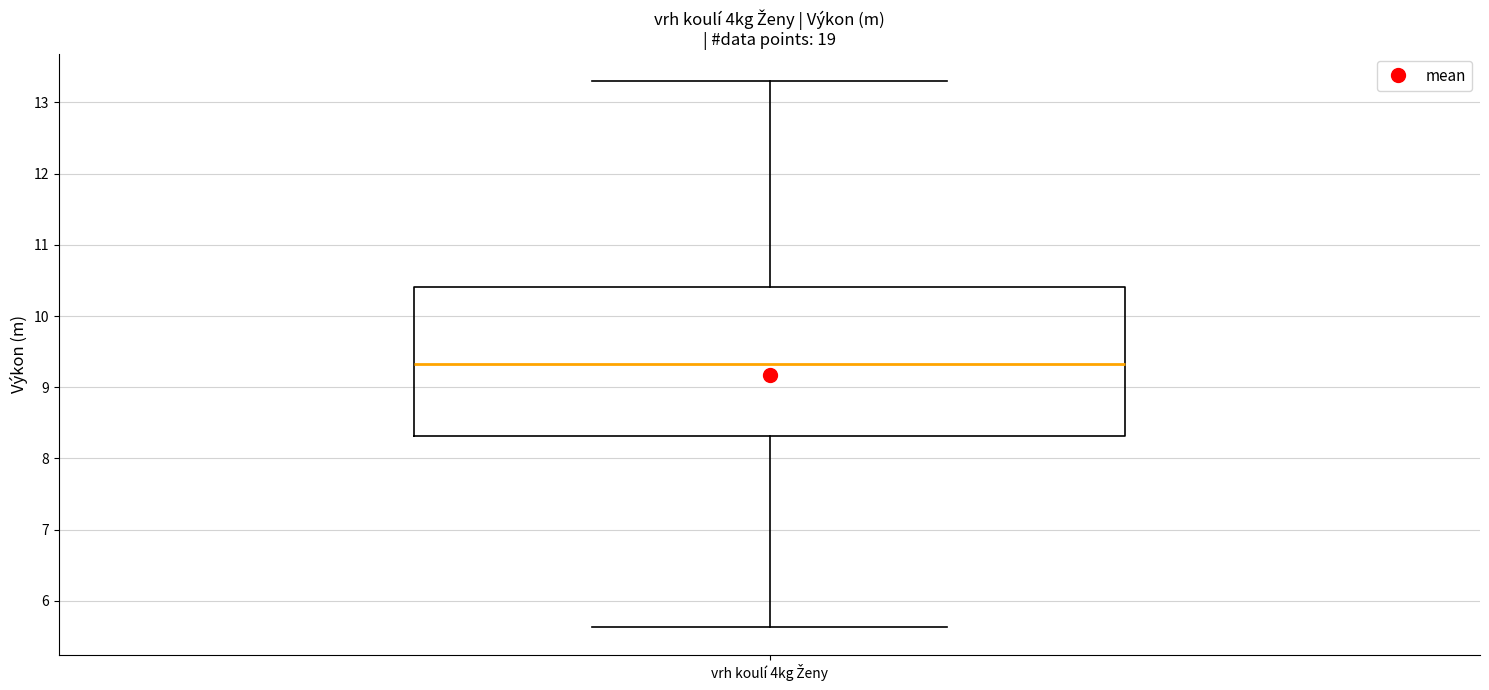

Read this box plot against the y-axis: the position of the median line, the range covered by the box, and the ends of both whiskers. The values are not printed on the chart, so give them approximately, as read against the axis.

median 9.3, box 8.3 to 10.4, whiskers 5.6 to 13.3